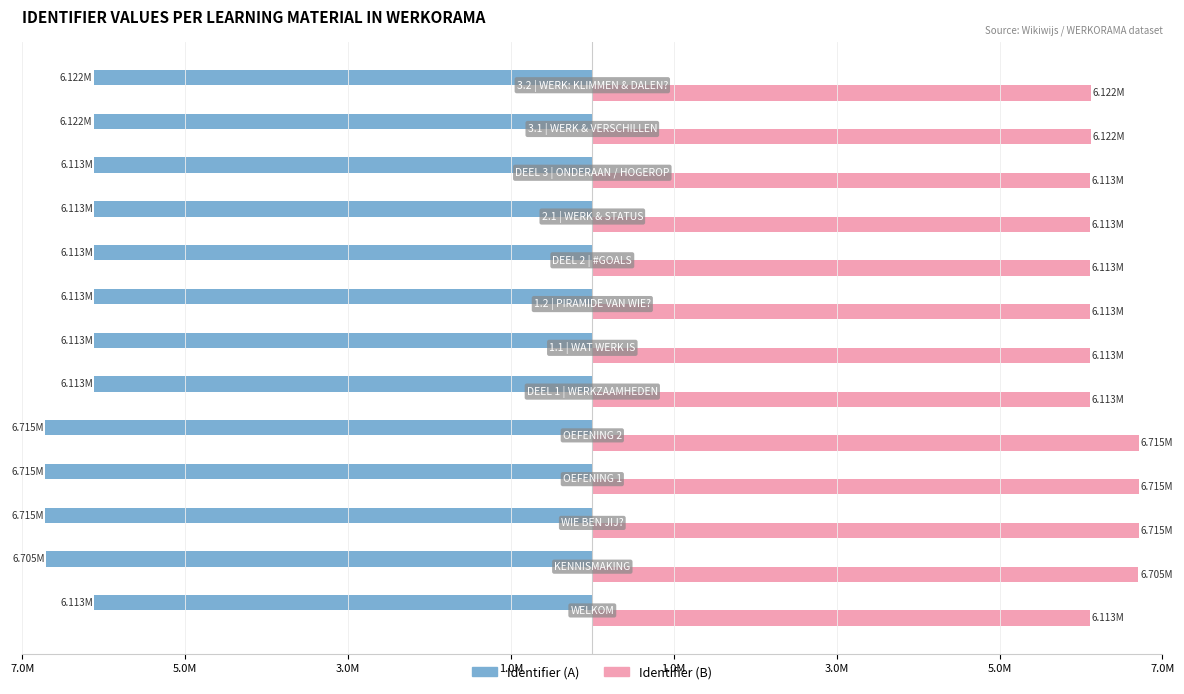

List the series in order of their peak value, lowest first.

Identifier (A), Identifier (B)